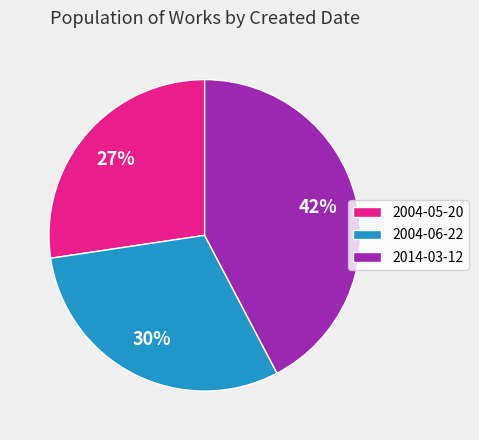

What is the largest slice in the pie chart?

2014-03-12